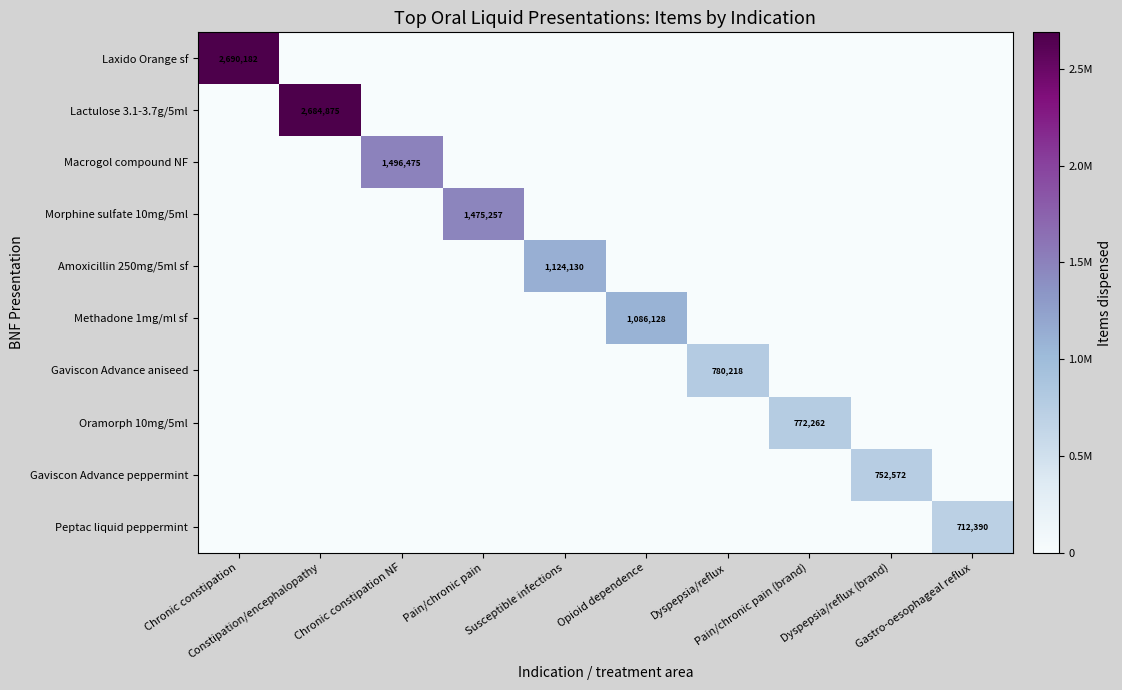

Count the number of categories in the chart.

10